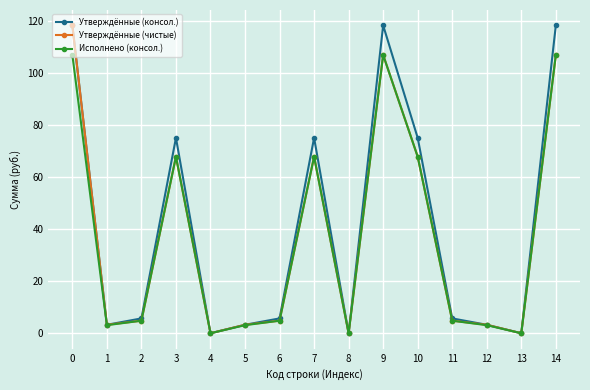

Which series changed the most between 9 and 11?

Утверждённые (консол.)